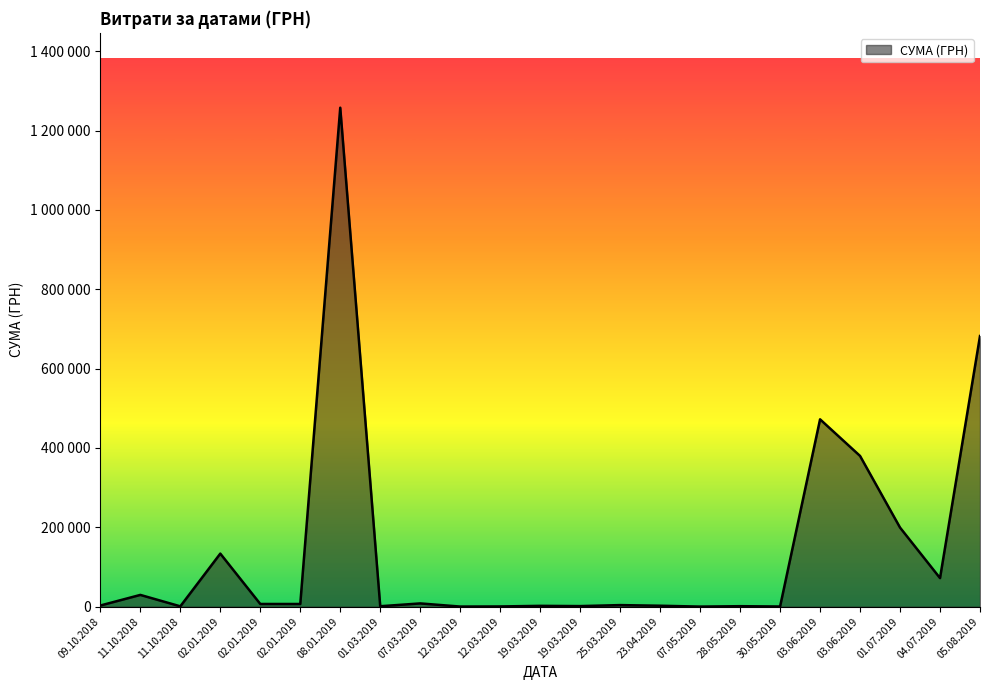

What is the minimum value shown in the chart?

270.9